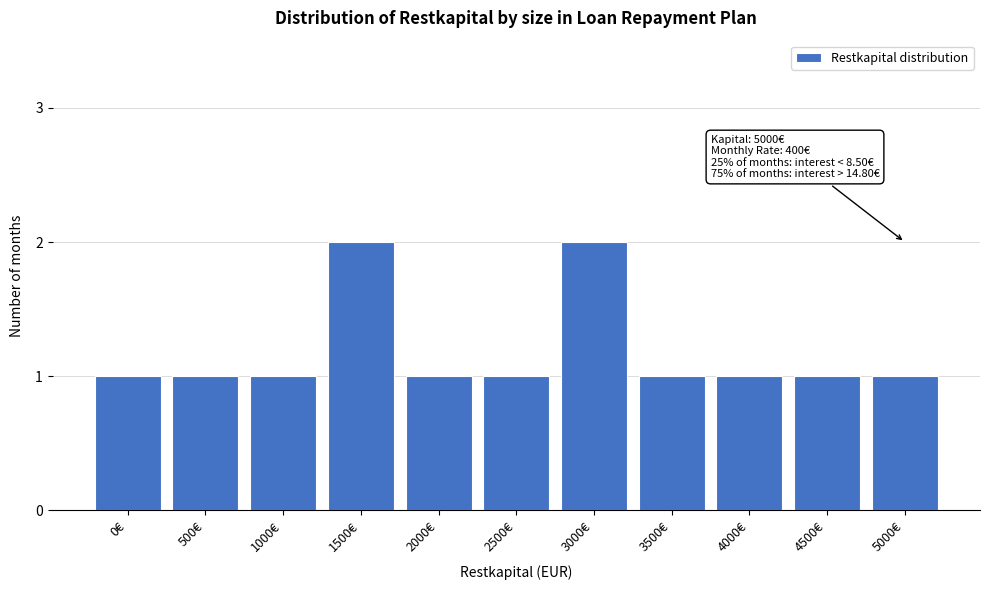

Reading left to right, list all the values displayed in this chart.

0€=1	500€=1	1000€=1	1500€=2	2000€=1	2500€=1	3000€=2	3500€=1	4000€=1	4500€=1	5000€=1